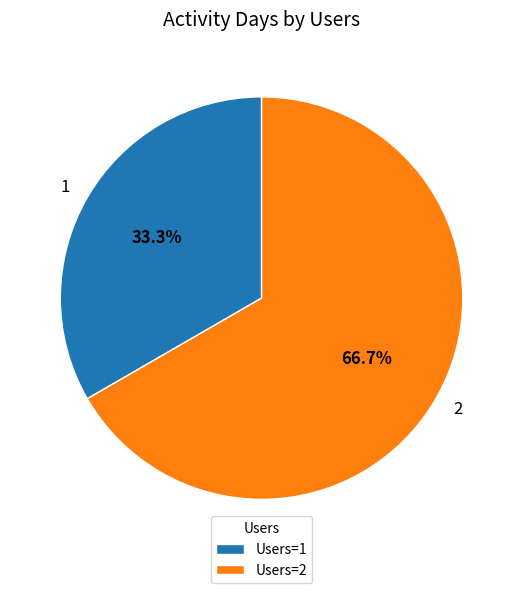

Is there any slice that represents more than half of the pie?

Yes